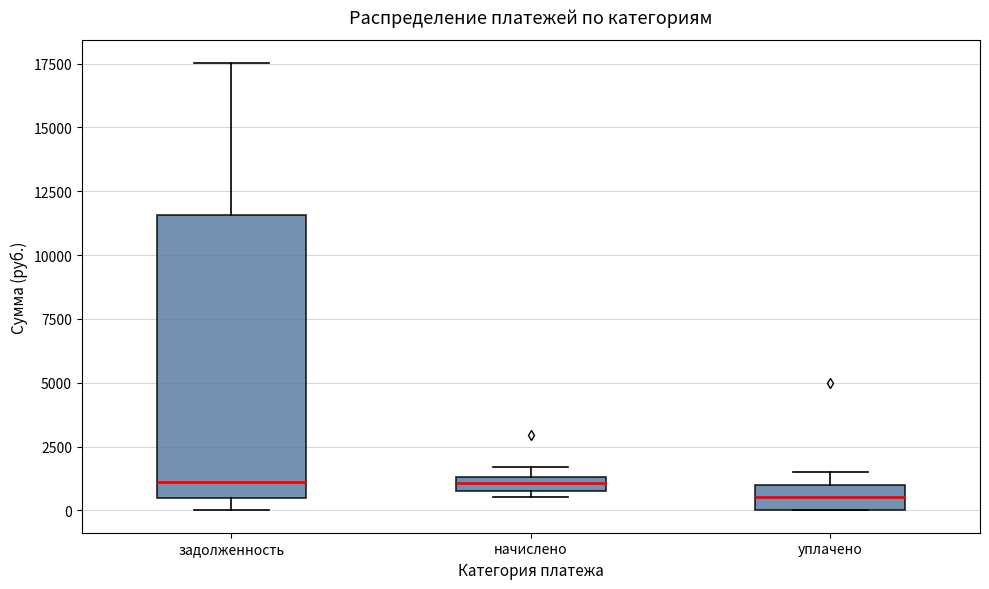

Where is the lower edge of the box for уплачено on the y-axis? The values are not printed on the chart, so give them approximately, as read against the axis.

0